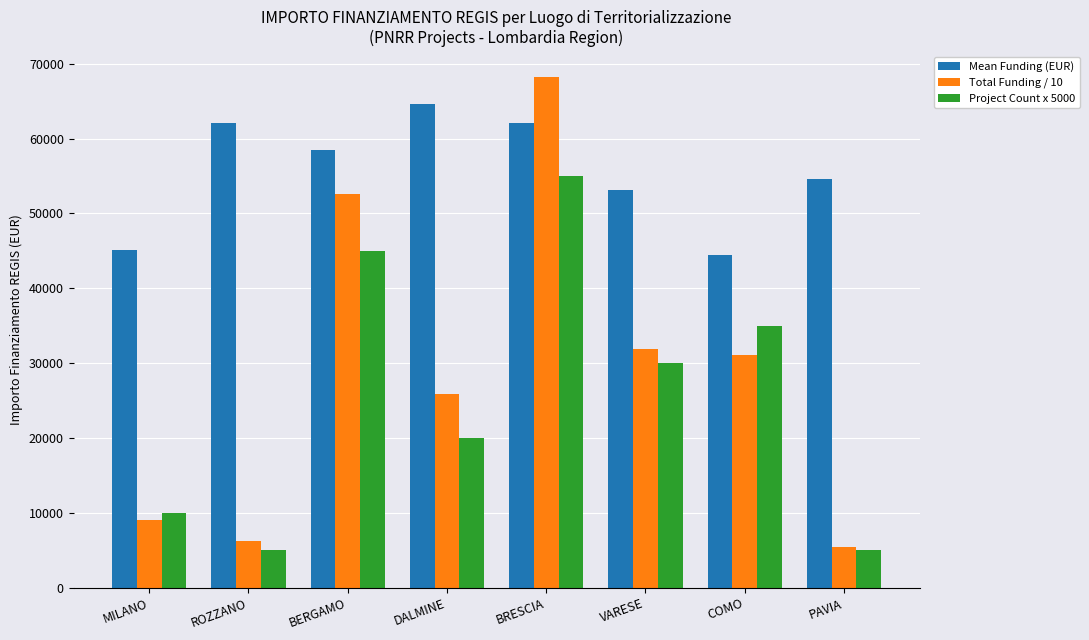

Rank the series at ROZZANO from highest to lowest value.

Mean Funding (EUR), Total Funding / 10, Project Count x 5000